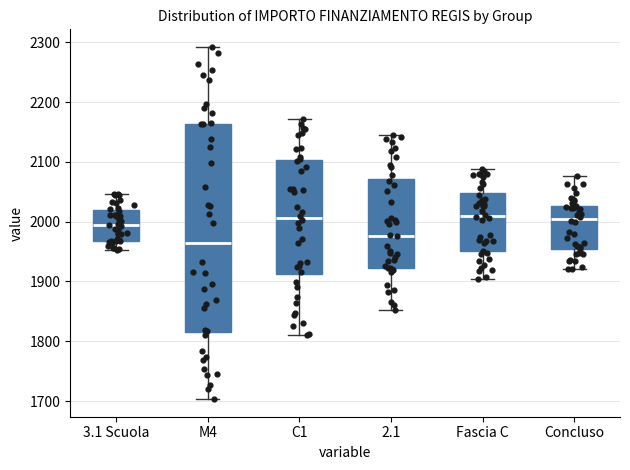

Where is the upper edge of the box for M4 on the y-axis? The values are not printed on the chart, so give them approximately, as read against the axis.

2160